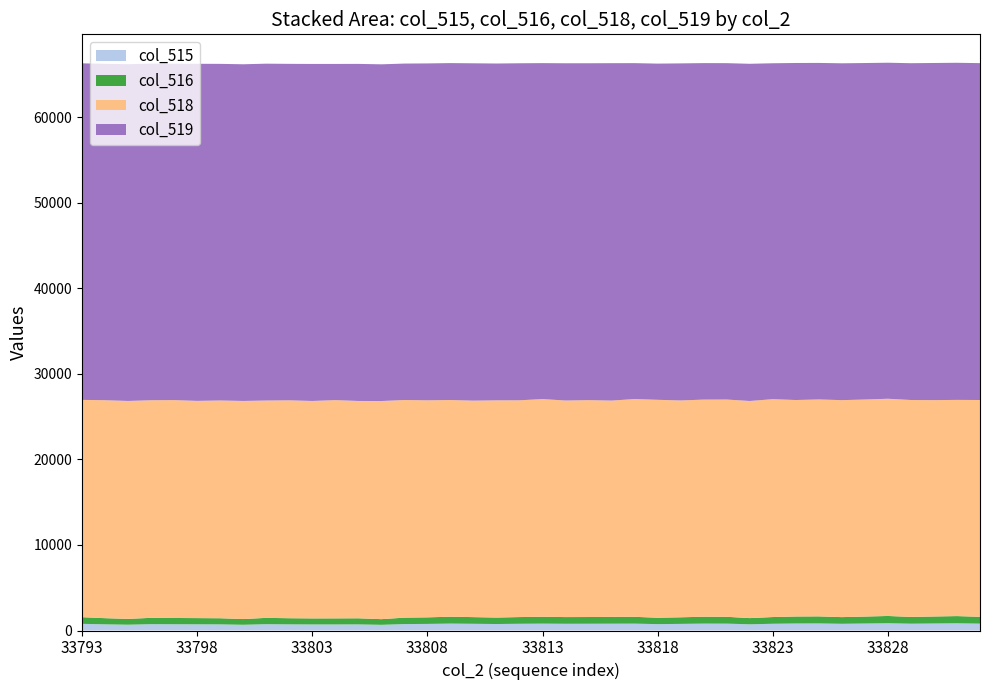

What are all the series names shown in the legend?

col_515, col_516, col_518, col_519